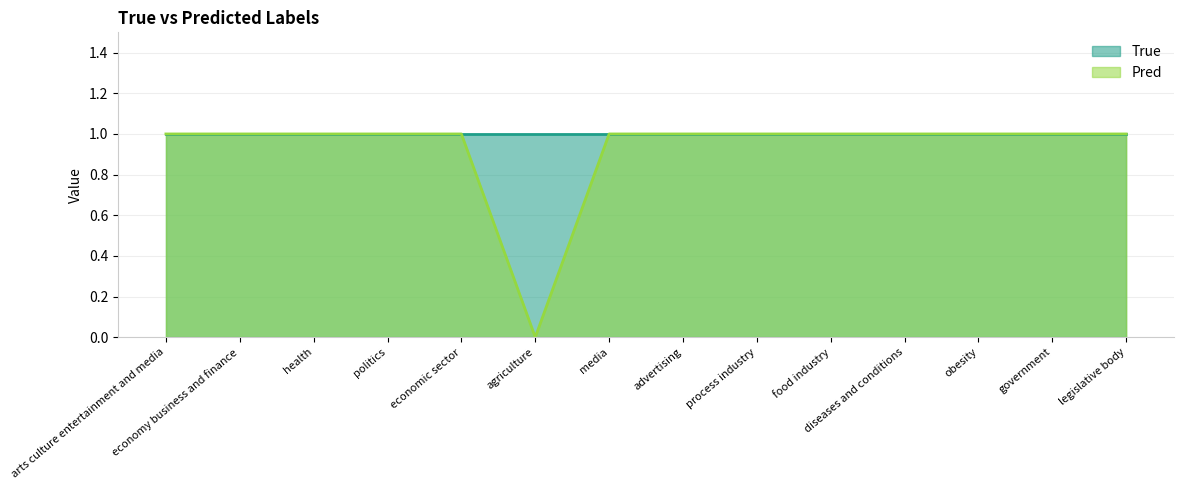

List the labels in order of value, smallest first.

agriculture, arts culture entertainment and media, economy business and finance, health, politics, economic sector, media, advertising, process industry, food industry, diseases and conditions, obesity, government, legislative body